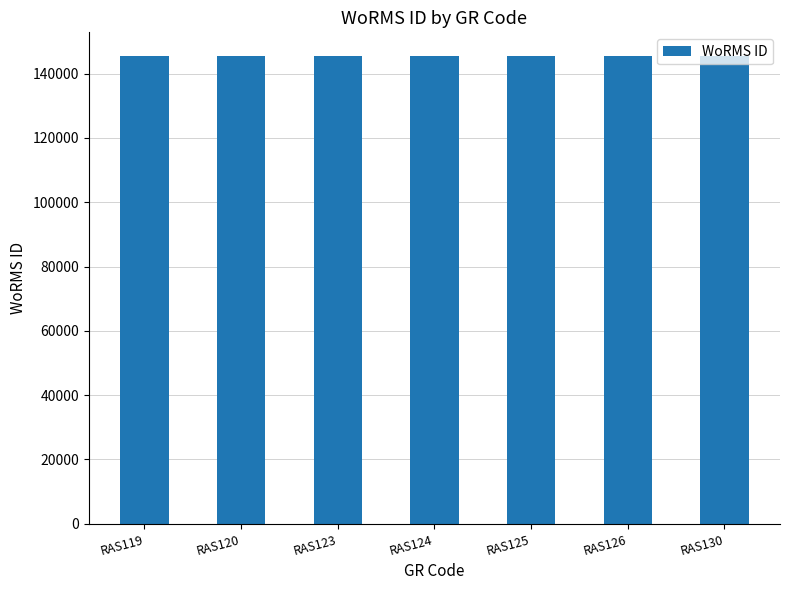

Is it true that the value at RAS126 is 227211?

False